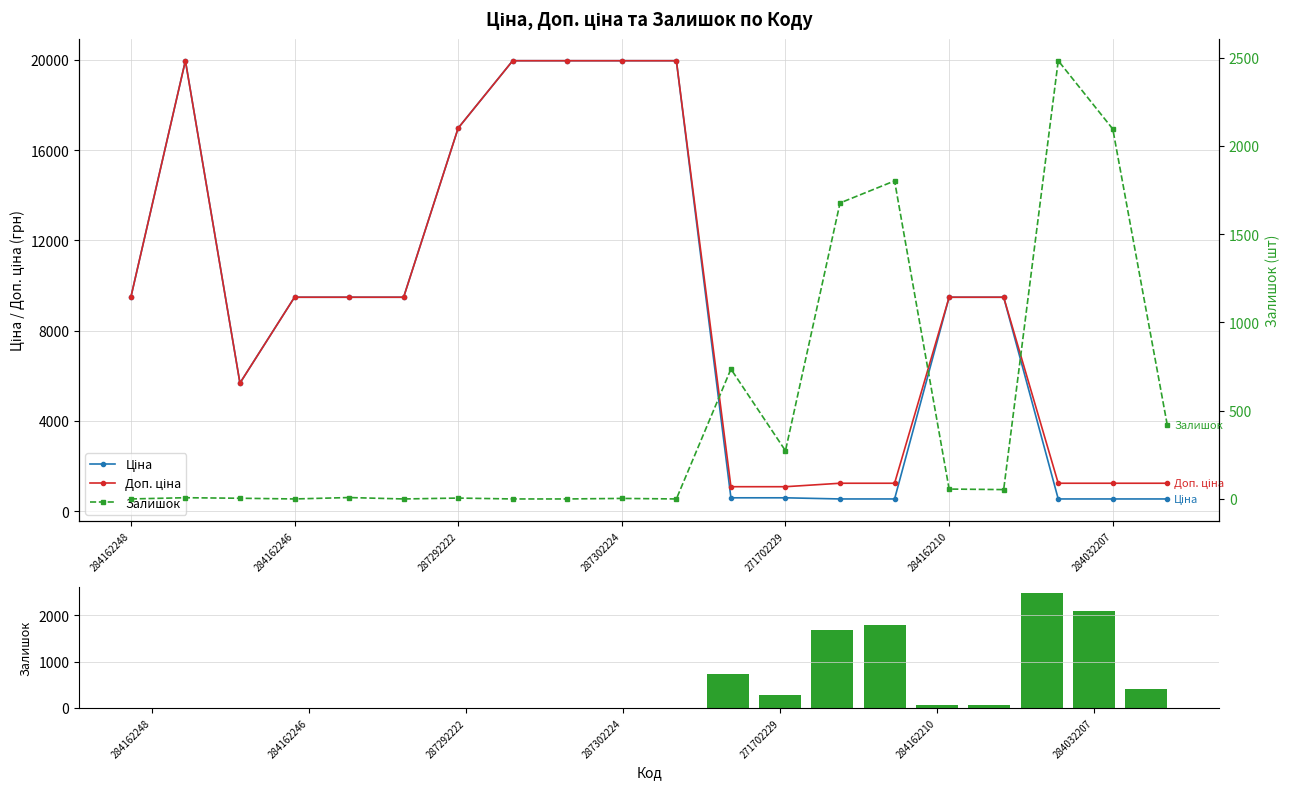

Does the chart contain stacked bars?

No